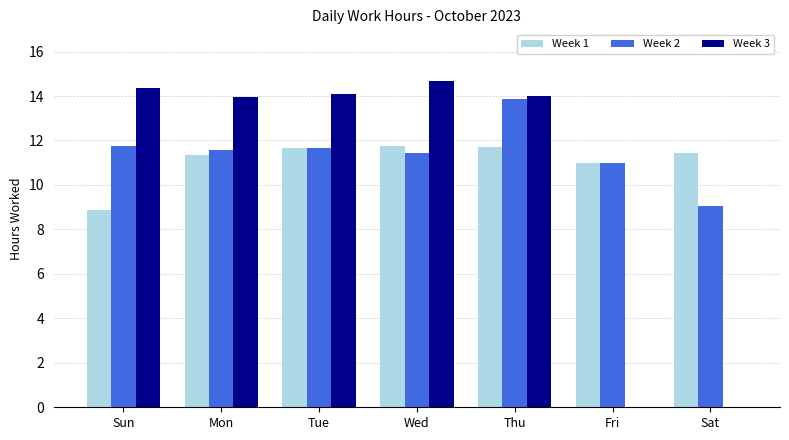

At which category is the sum across all series the highest?

Thu